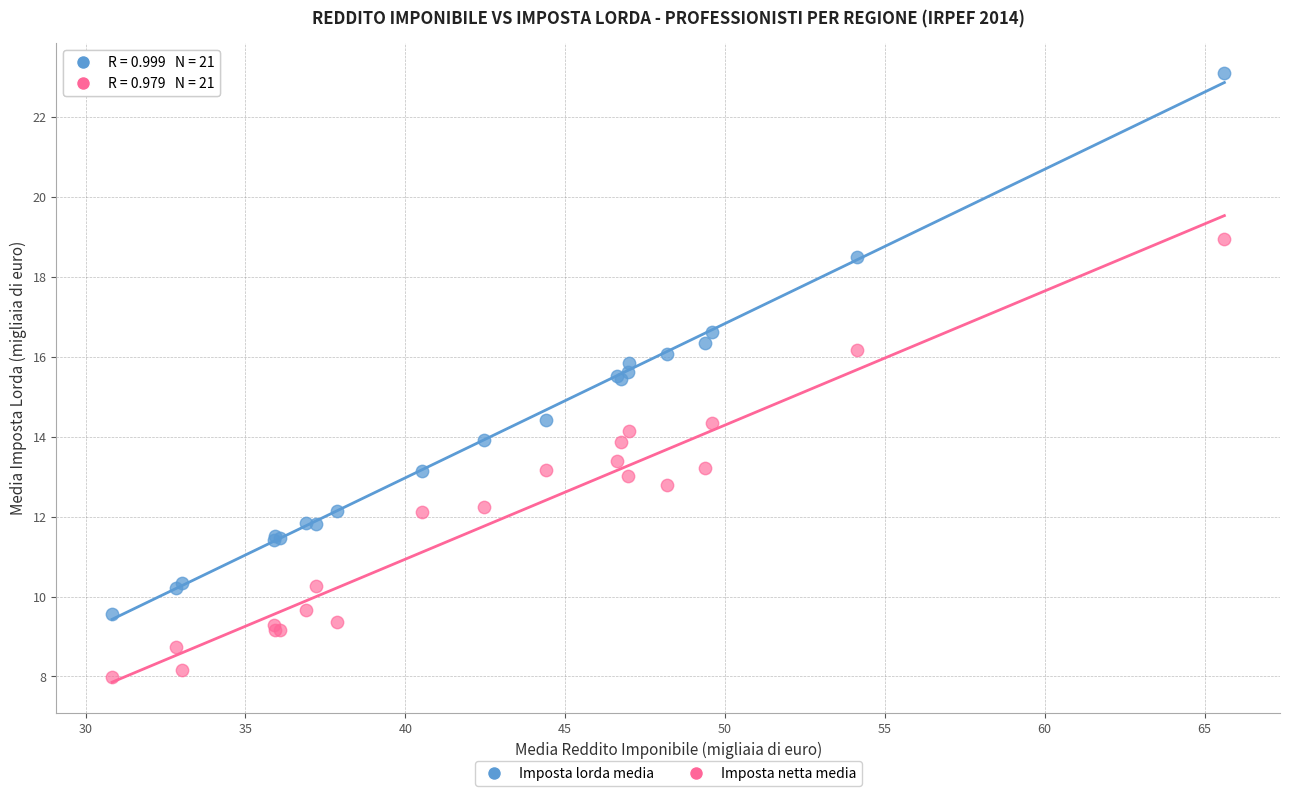

Which series contains the highest Y value?

Imposta lorda media